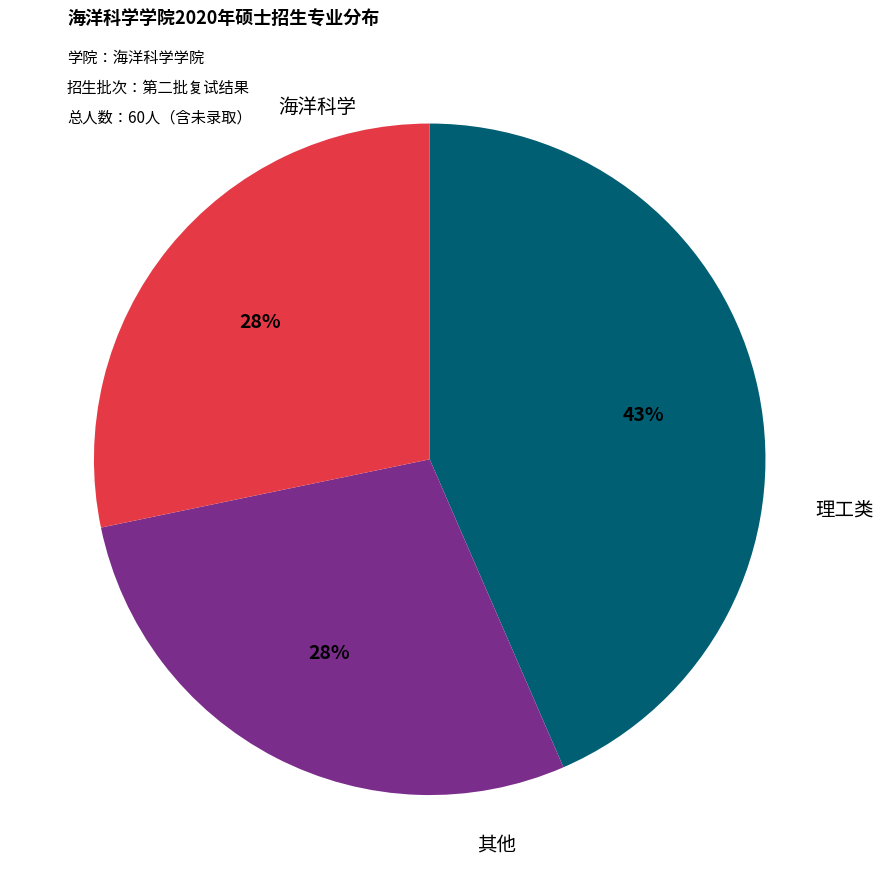

To the nearest percent, what is the difference between the largest and smallest slice percentages?

15%